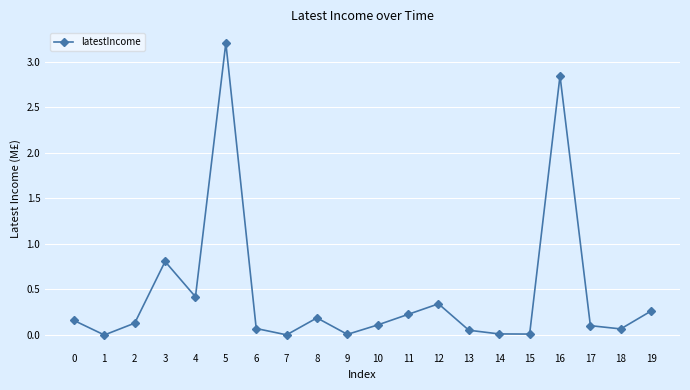

How many points are higher than both their immediate neighbors (excluding endpoints)?

5